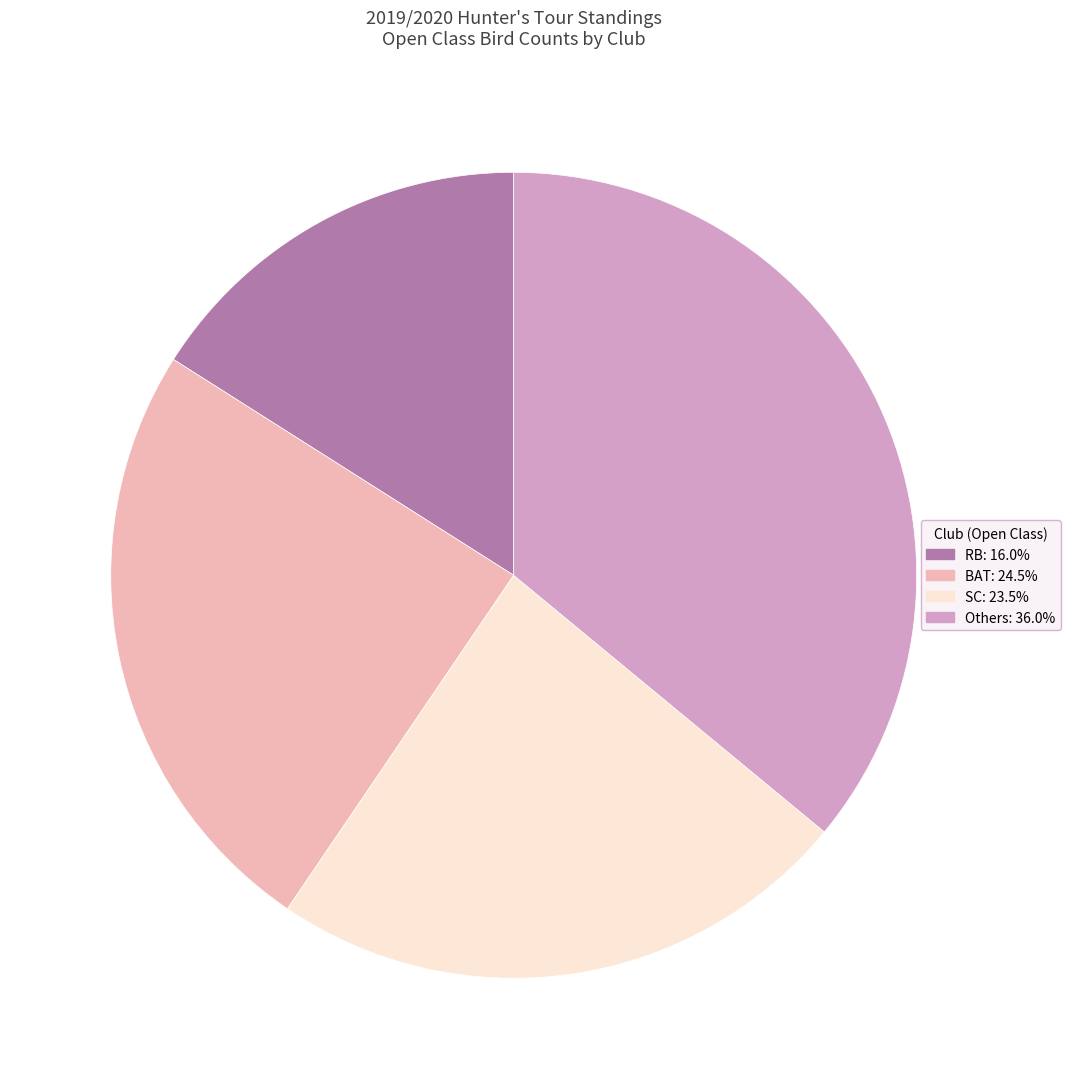

Is there a majority slice in this chart?

No